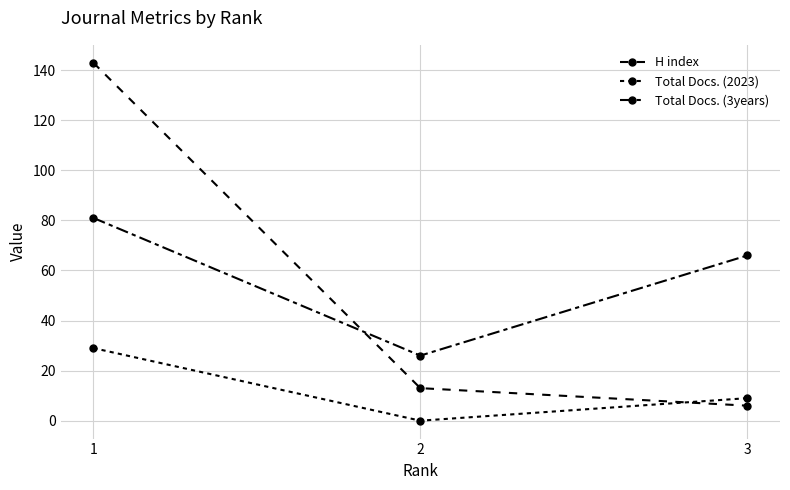

The H index series shows 6 at 3. True or false?

True